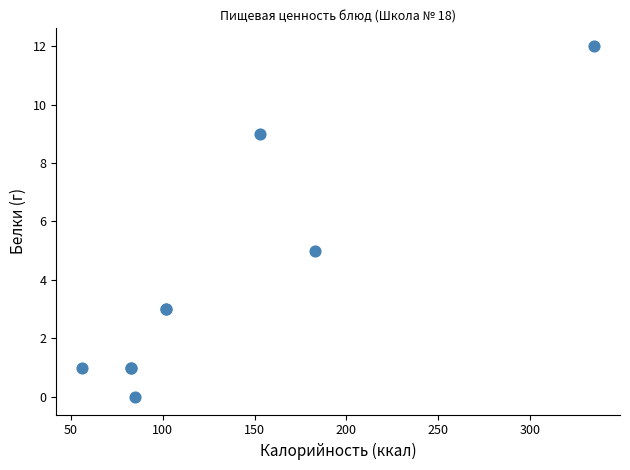

What Y value in the scatter plot is closest to 6?

5